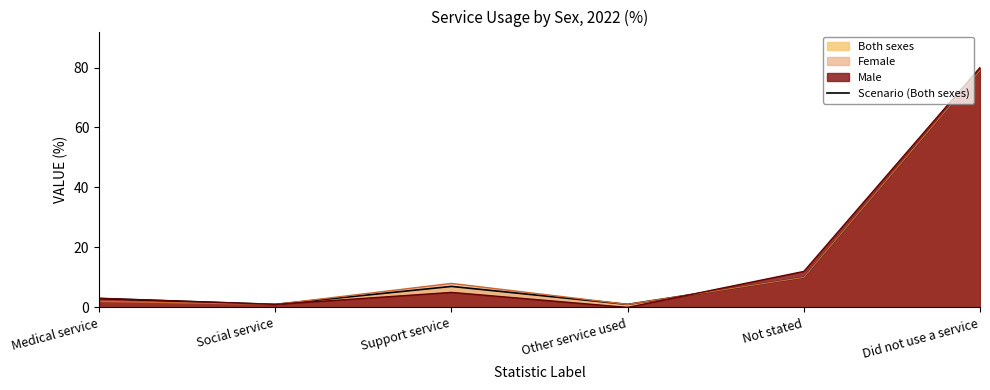

What is the label of the 5th point from the left?

Not stated